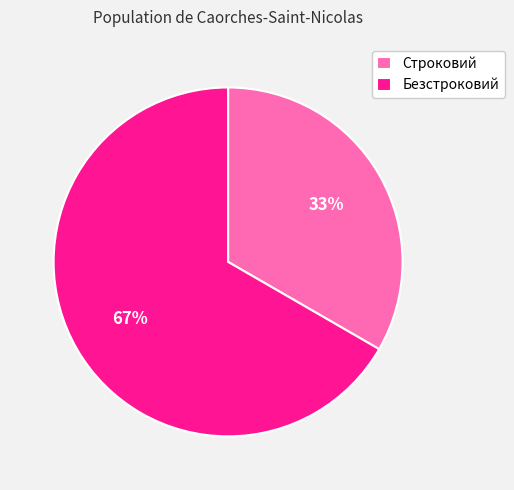

What is the ratio of the value at Строковий to the value at Безстроковий?

0.5